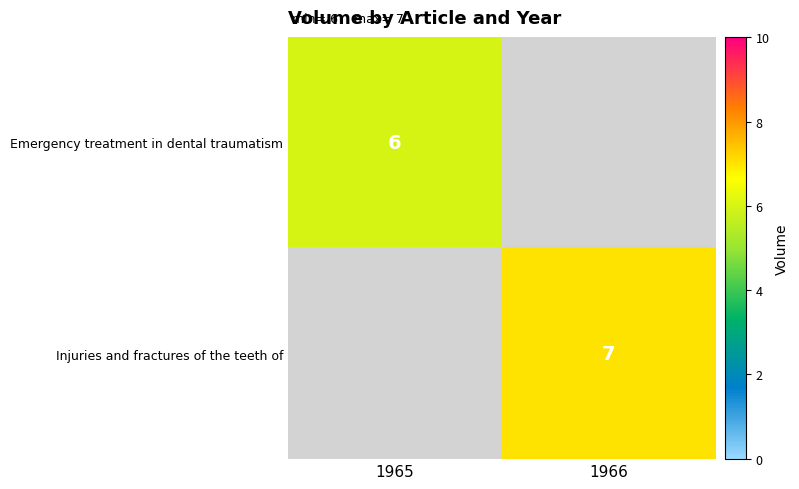

Is it true that Emergency treatment in dental traumatism equals 6 at 1965?

True